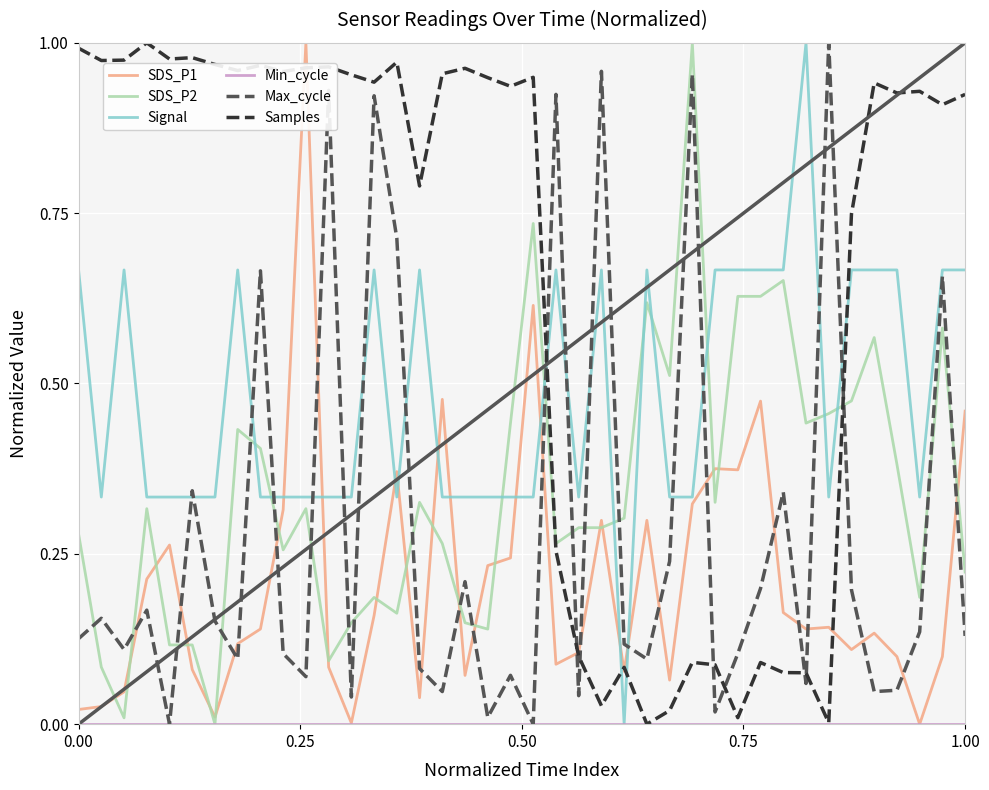

Which series has the largest total across all categories?

Samples